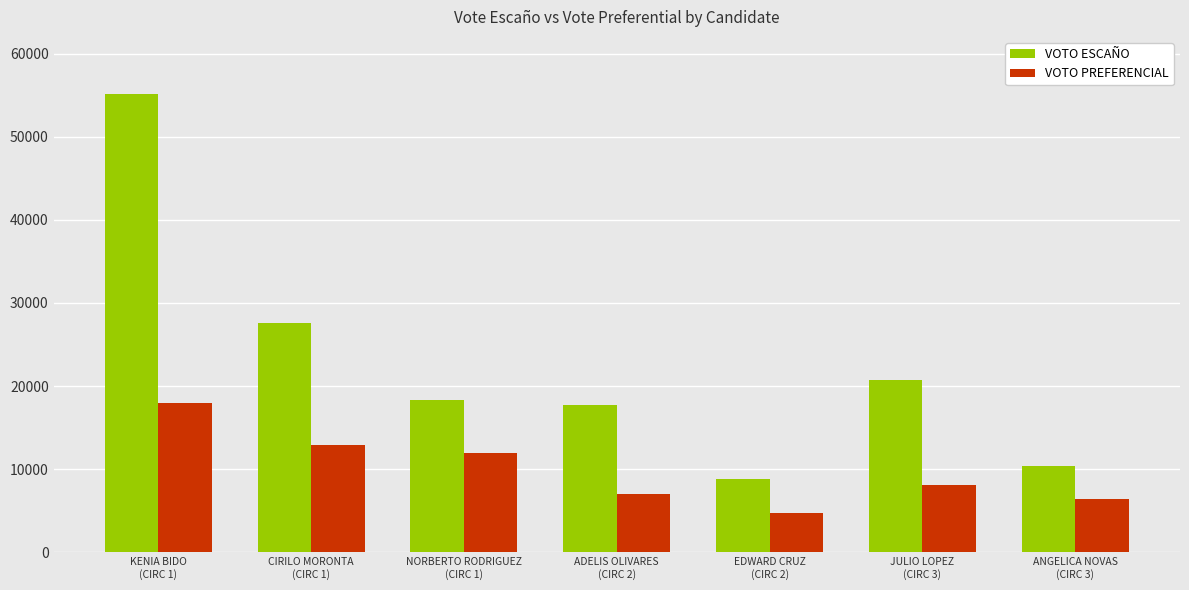

At how many categories does at least one series exceed 40321?

1